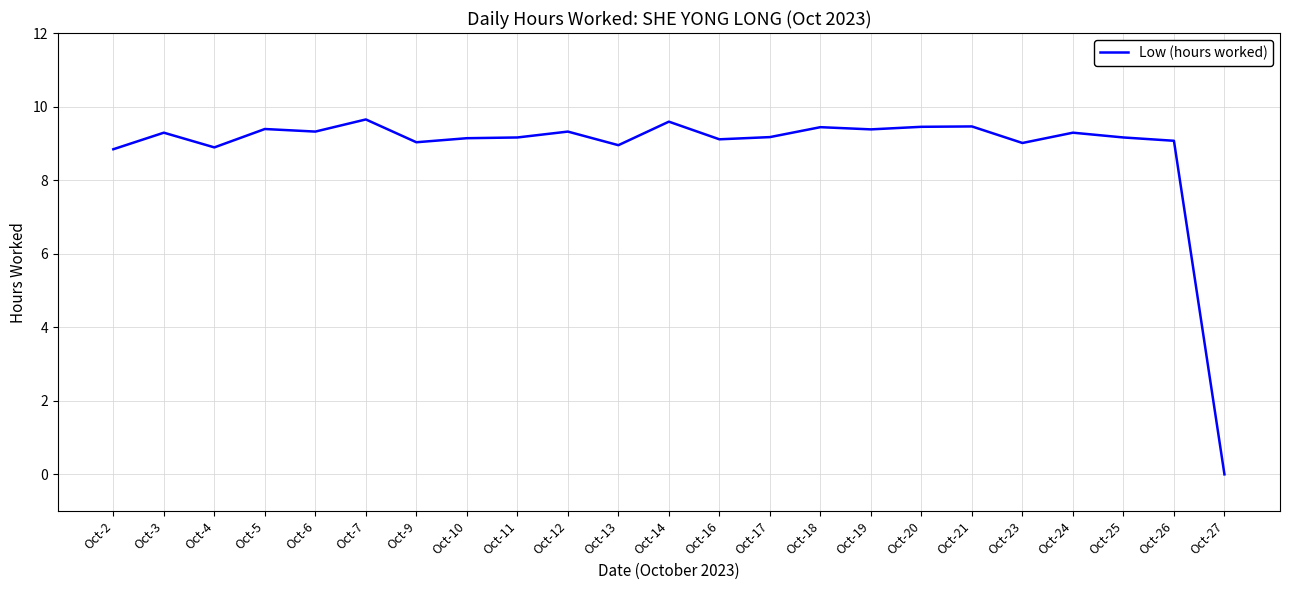

What is the sum of all values?

203.1